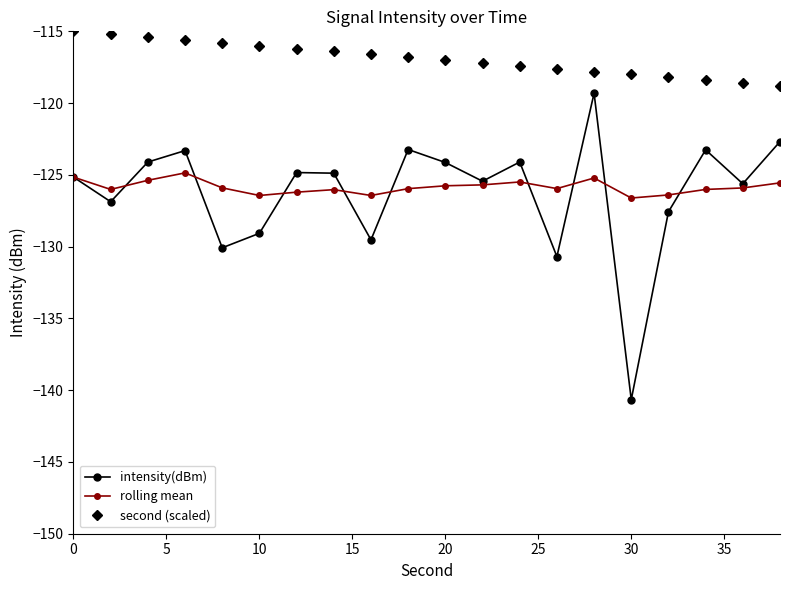

At how many categories does at least one series exceed -138?

20